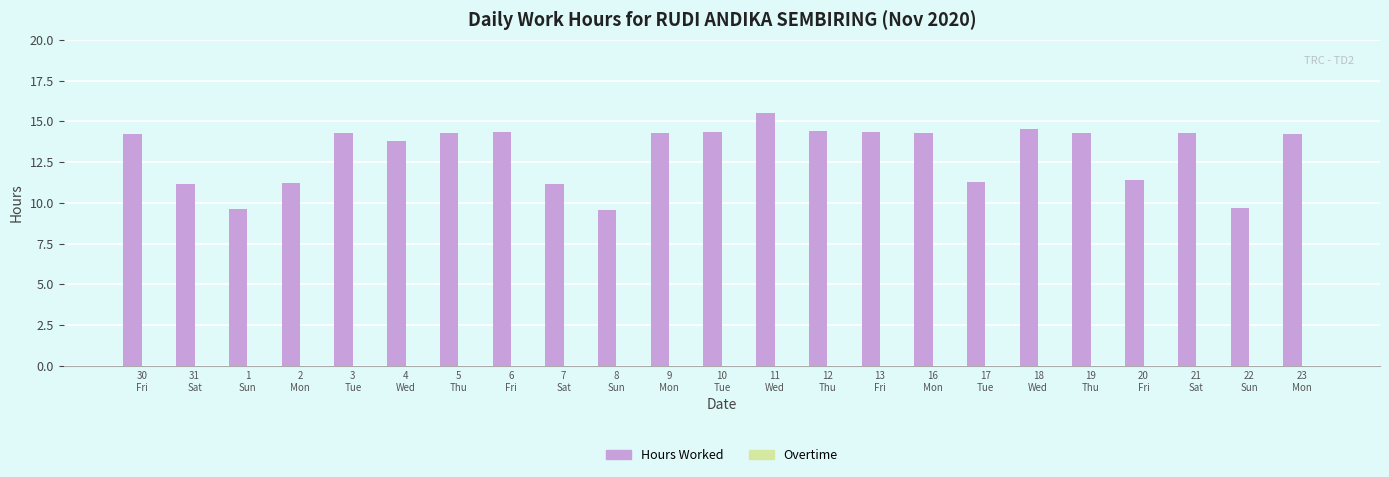

Are the bars horizontal?

No